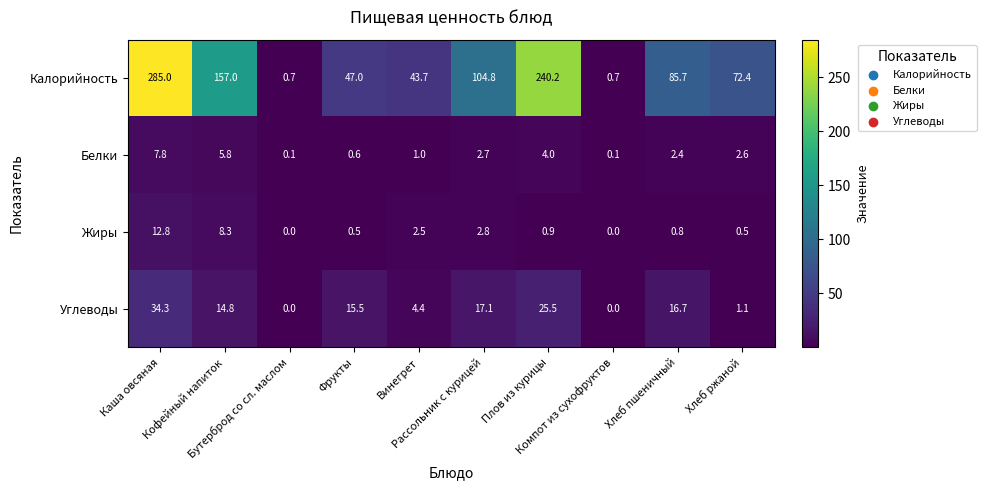

At how many categories does at least one series exceed 133?

3